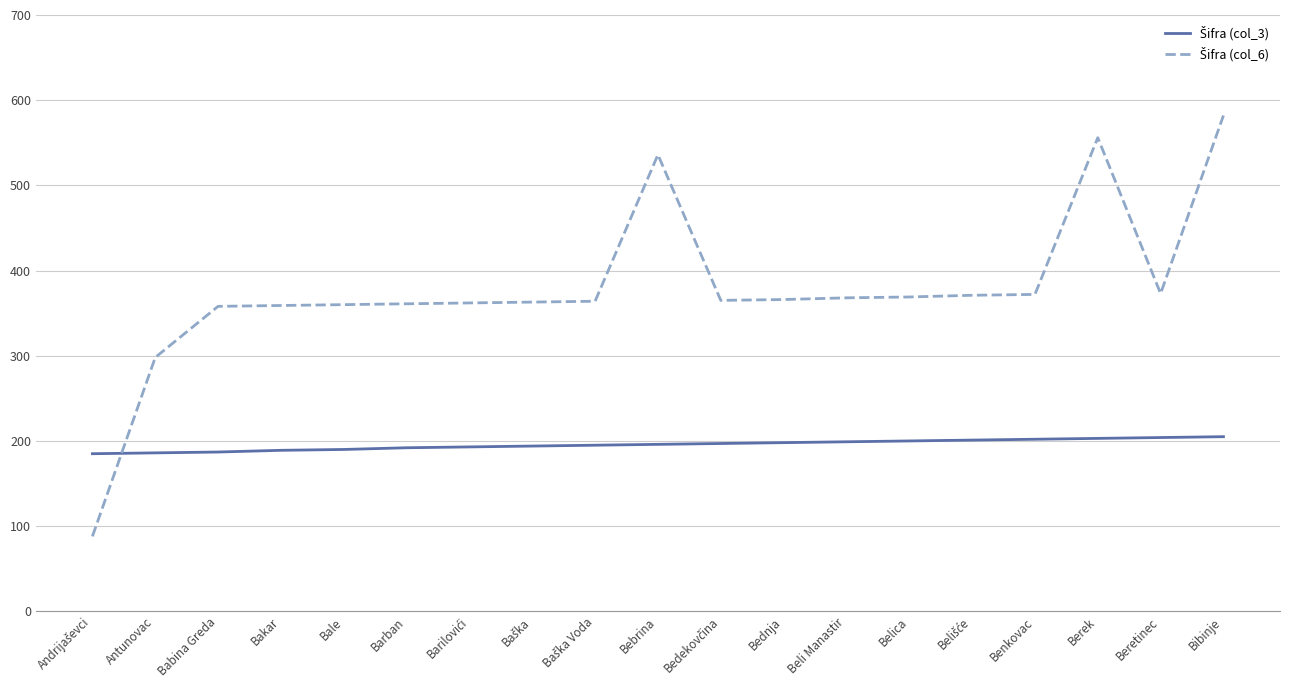

Count the number of data series in this chart.

2